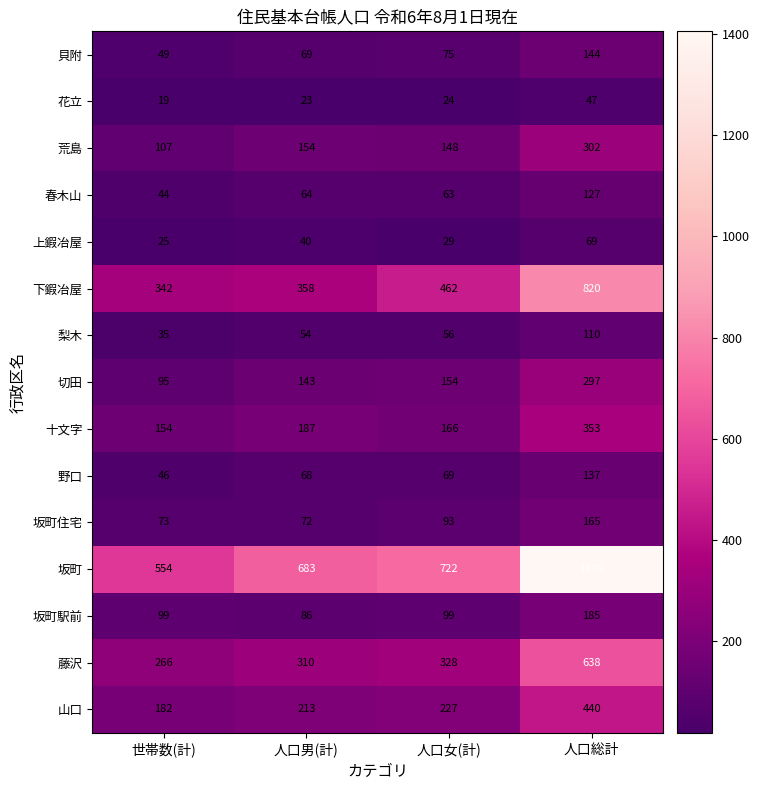

Which series has the largest total across all categories?

坂町